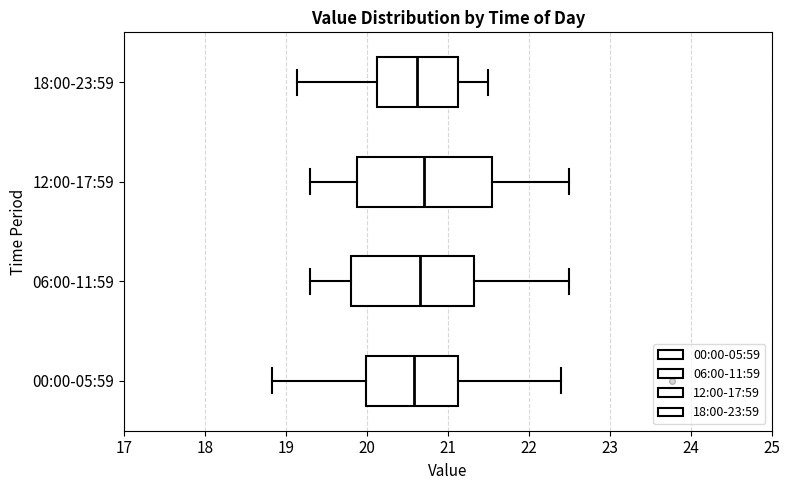

Reading bottom to top, read every box against the x-axis: the position of its median line, the range the box covers, and the ends of its whiskers. The values are not printed on the chart, so give them approximately, as read against the axis.

00:00-05:59: median 20.6, box 20.0 to 21.1, whiskers 18.8 to 22.4
06:00-11:59: median 20.7, box 19.8 to 21.3, whiskers 19.3 to 22.5
12:00-17:59: median 20.7, box 19.9 to 21.6, whiskers 19.3 to 22.5
18:00-23:59: median 20.6, box 20.1 to 21.1, whiskers 19.1 to 21.5